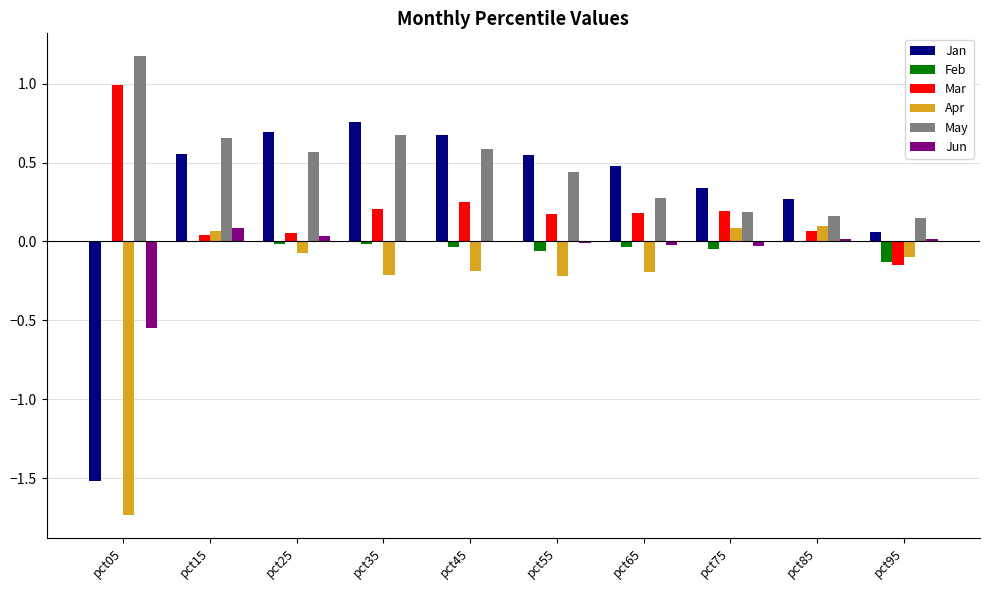

The Jan series shows 0.4 at pct85. True or false?

False